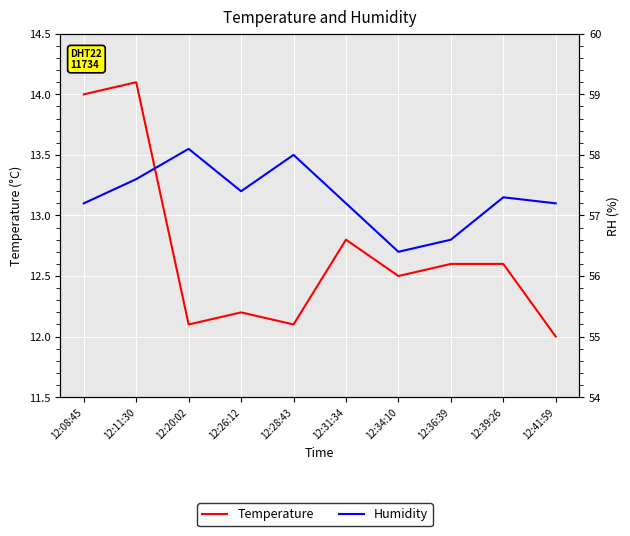

Read the Temperature value at 12:34:10.

12.5